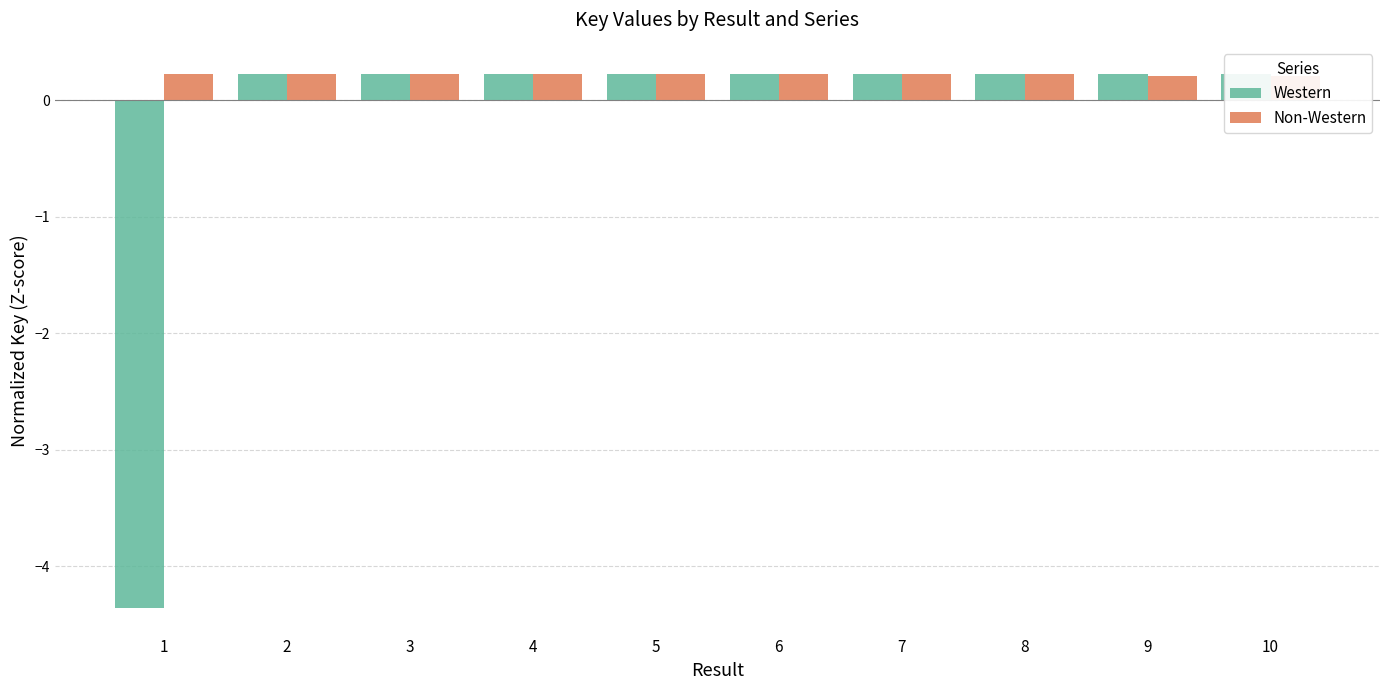

Which series changed the most between 3 and 10?

Non-Western